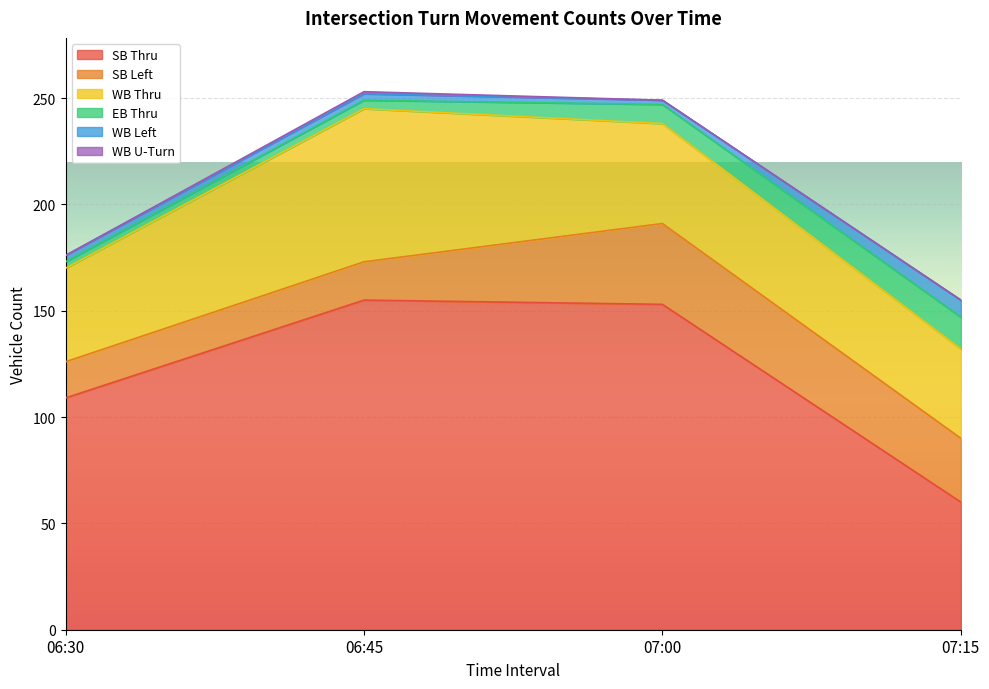

What are all the series names shown in the legend?

SB Thru, SB Left, WB Thru, EB Thru, WB Left, WB U-Turn